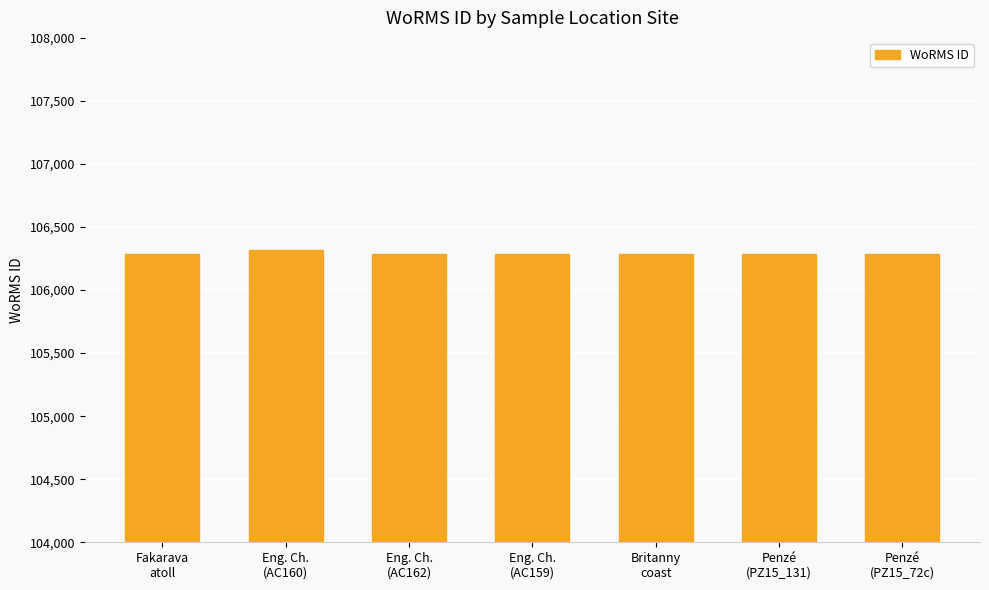

What is the greatest value displayed?

106316